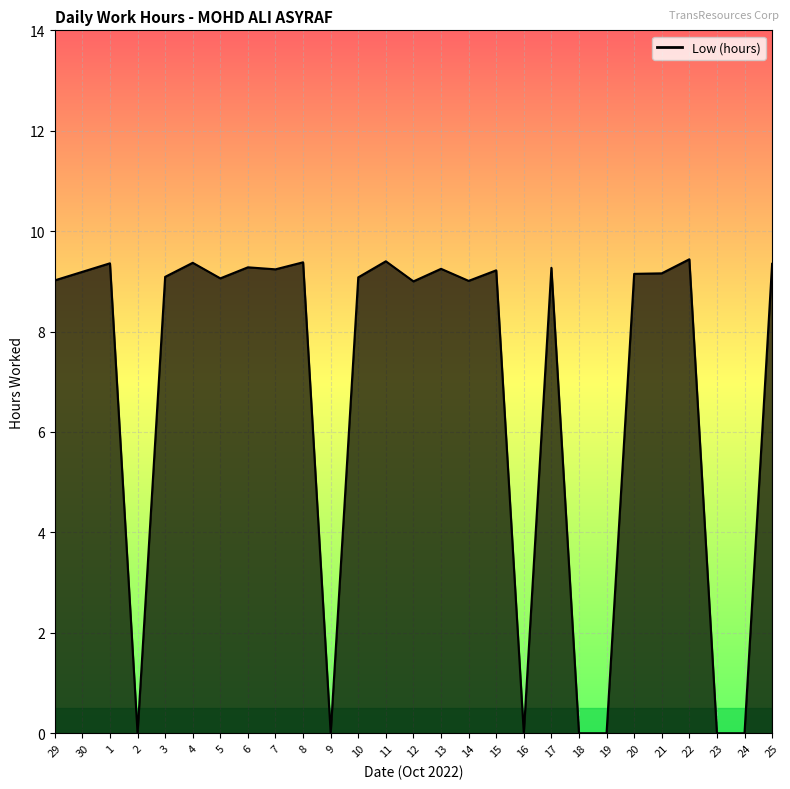

Between 22 and 2, which is larger?

22